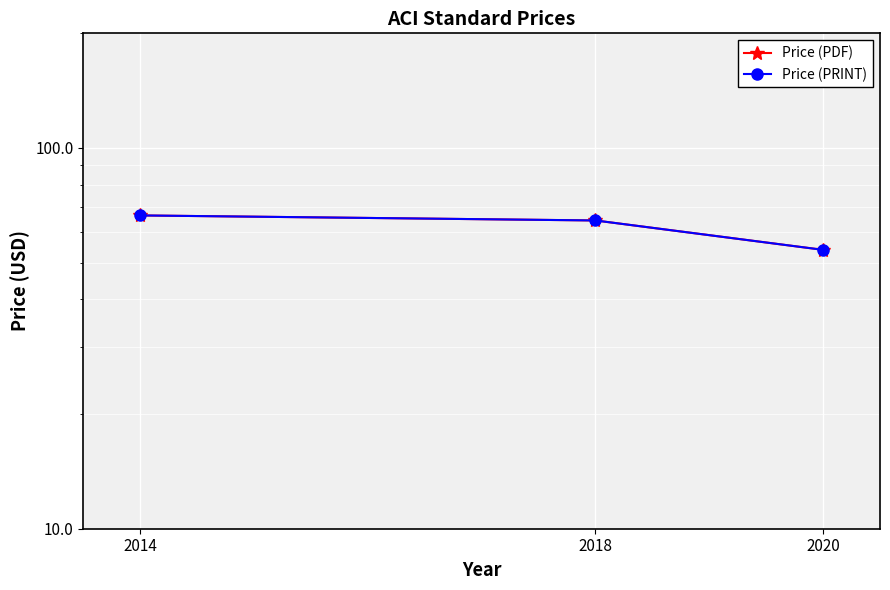

What is the value of the Price (PDF) point at the 2nd from the left?

64.5